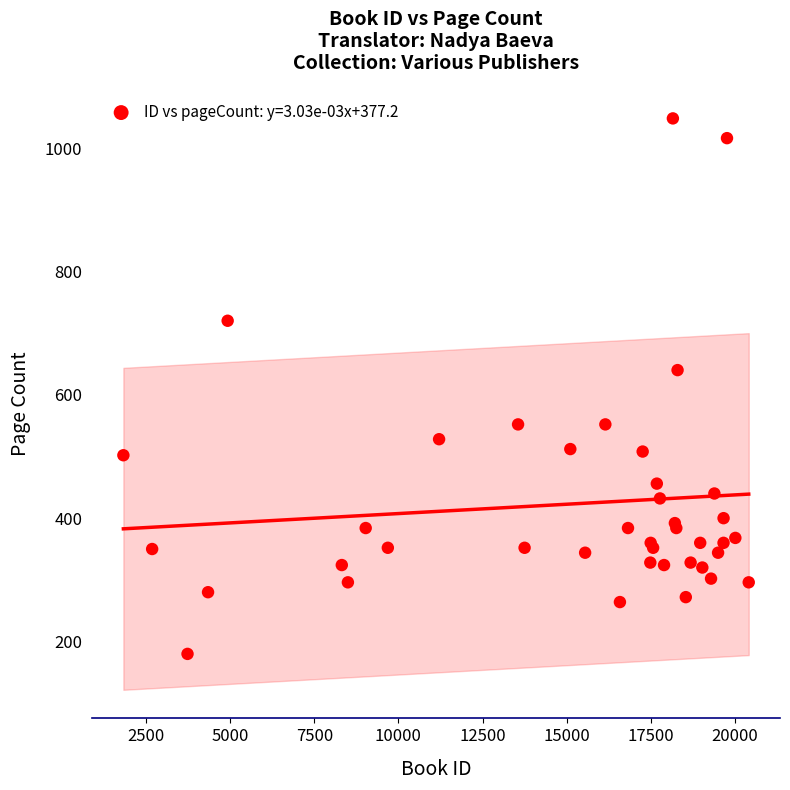

What Y value in the scatter plot is closest to 614?

640